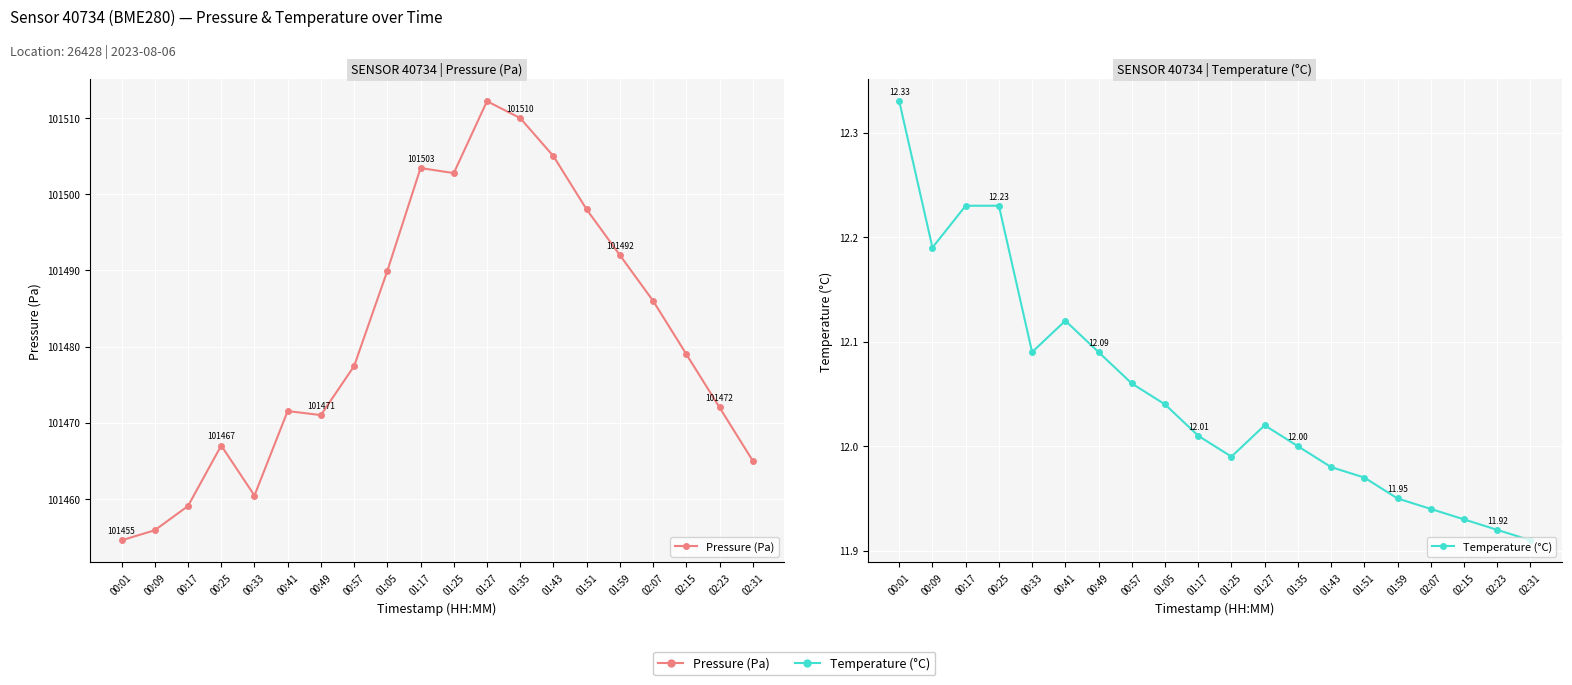

What is the difference between the maximum and minimum values in the Temperature (°C) series?

0.4